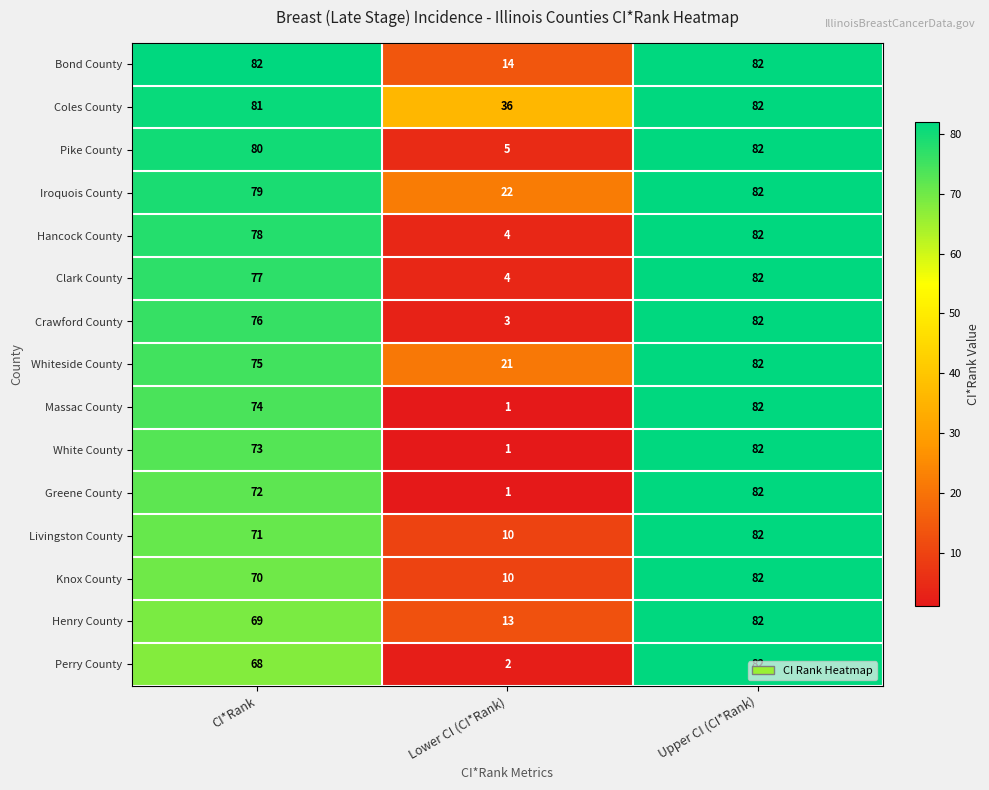

The value of Henry County at Lower CI (CI*Rank) is 13. True or false?

True